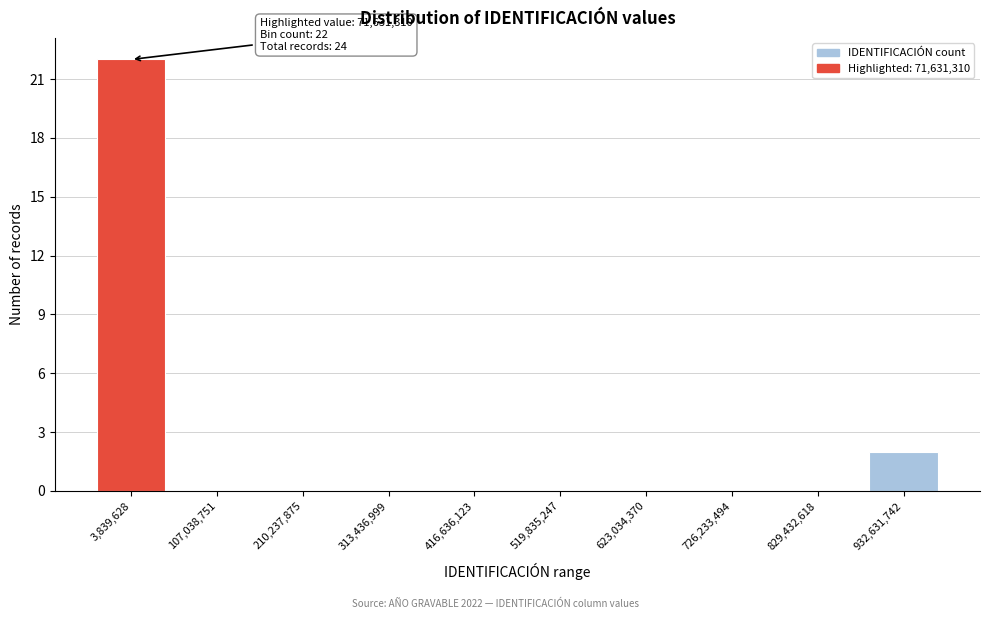

Reading left to right, what are all the values shown in this chart?

3,839,628=22	107,038,751=0	210,237,875=0	313,436,999=0	416,636,123=0	519,835,247=0	623,034,370=0	726,233,494=0	829,432,618=0	932,631,742=2